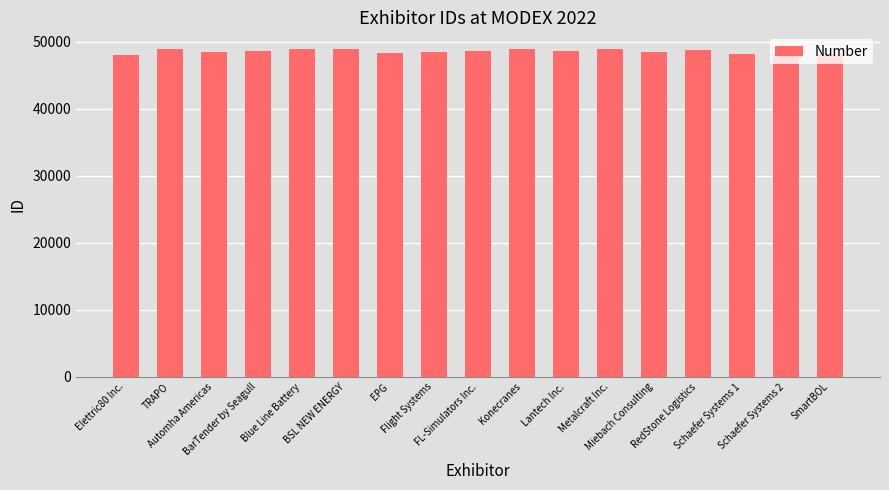

What is the label of the 1st bar from the right?

SmartBOL